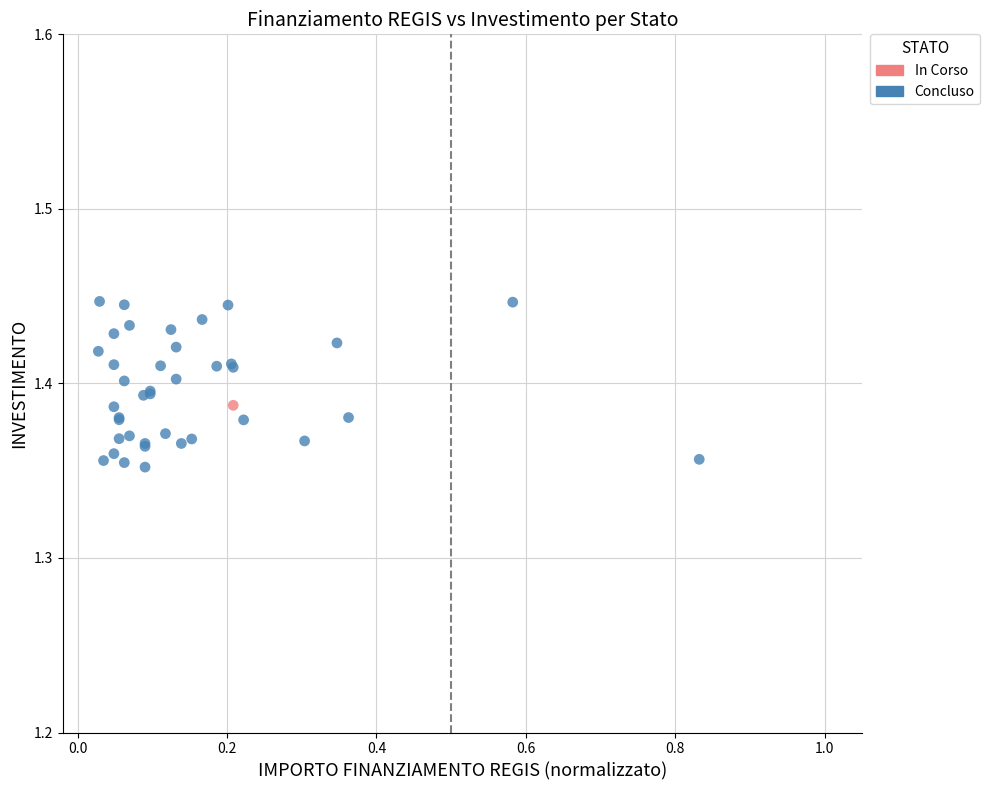

What are all the series names shown in the legend?

In Corso, Concluso